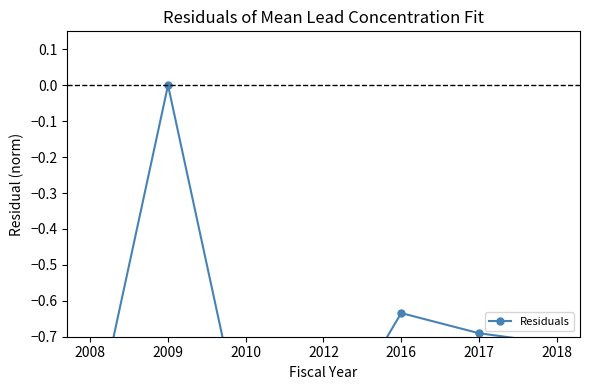

What is the change in value from 2009 to 2017?

-0.7